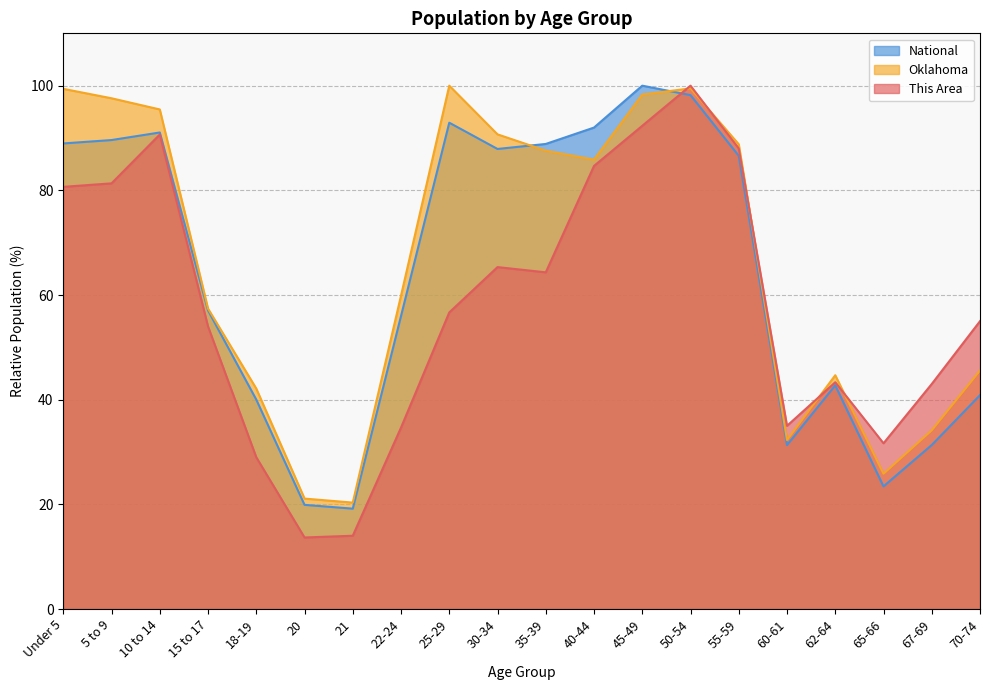

What is the difference between the maximum and second lowest values in the Oklahoma series?

78.9